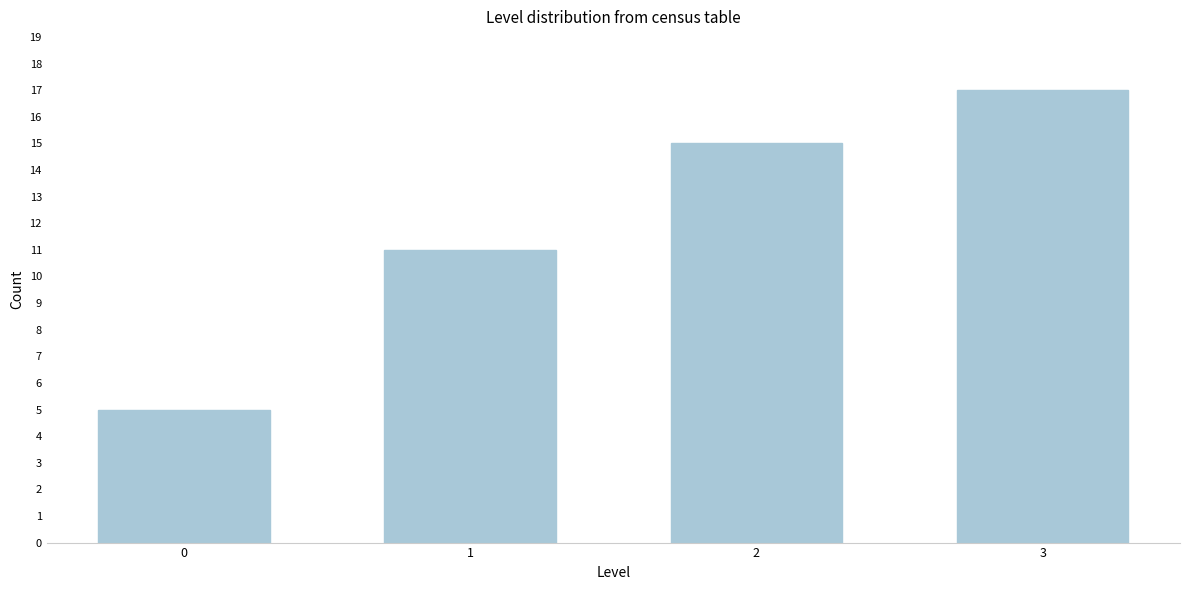

Reading right to left, list all the values displayed in this chart.

3=17	2=15	1=11	0=5